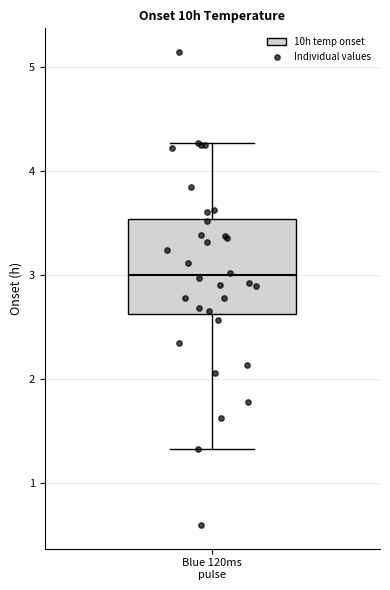

Read this box plot against the y-axis: the position of the median line, the range covered by the box, and the ends of both whiskers. The values are not printed on the chart, so give them approximately, as read against the axis.

median 3.0, box 2.6 to 3.5, whiskers 1.3 to 4.3